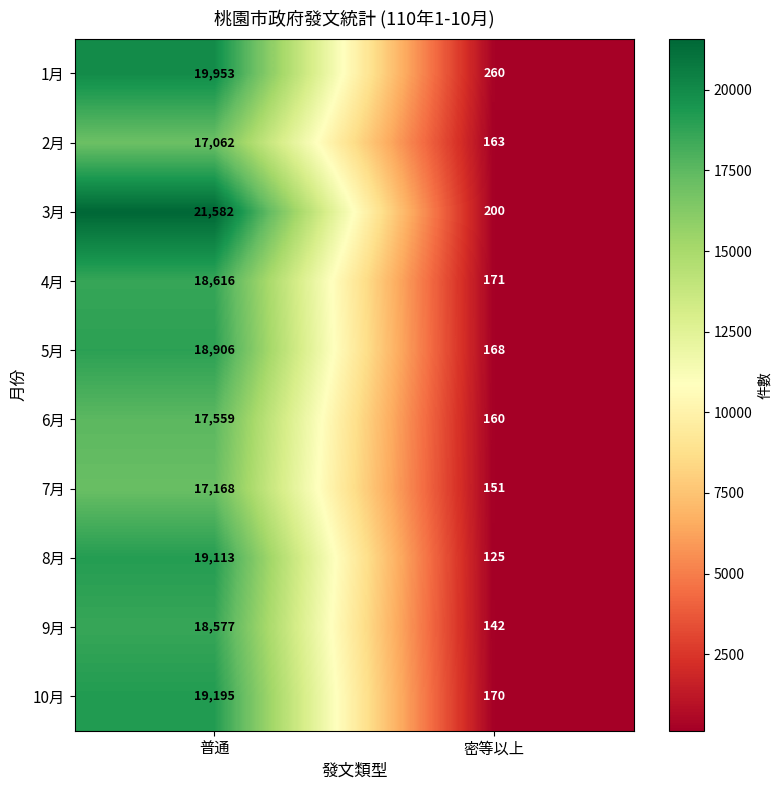

True or false: 1月 has a value of 260 at 密等以上.

True